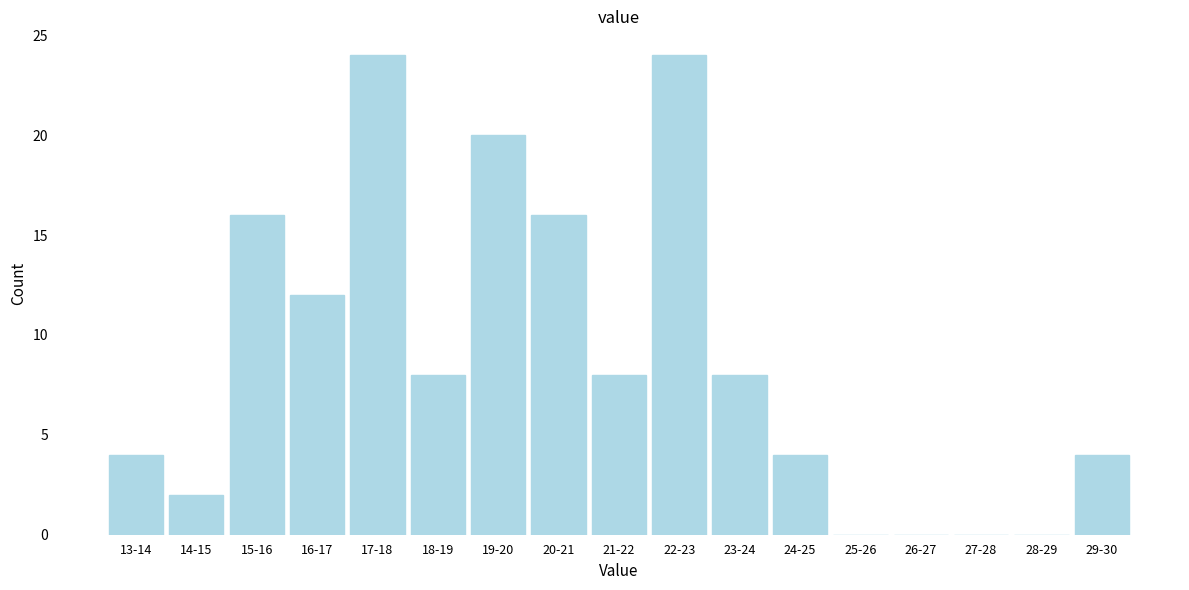

Reading left to right, extract all data points from this chart.

13-14=4	14-15=2	15-16=16	16-17=12	17-18=24	18-19=8	19-20=20	20-21=16	21-22=8	22-23=24	23-24=8	24-25=4	25-26=0	26-27=0	27-28=0	28-29=0	29-30=4